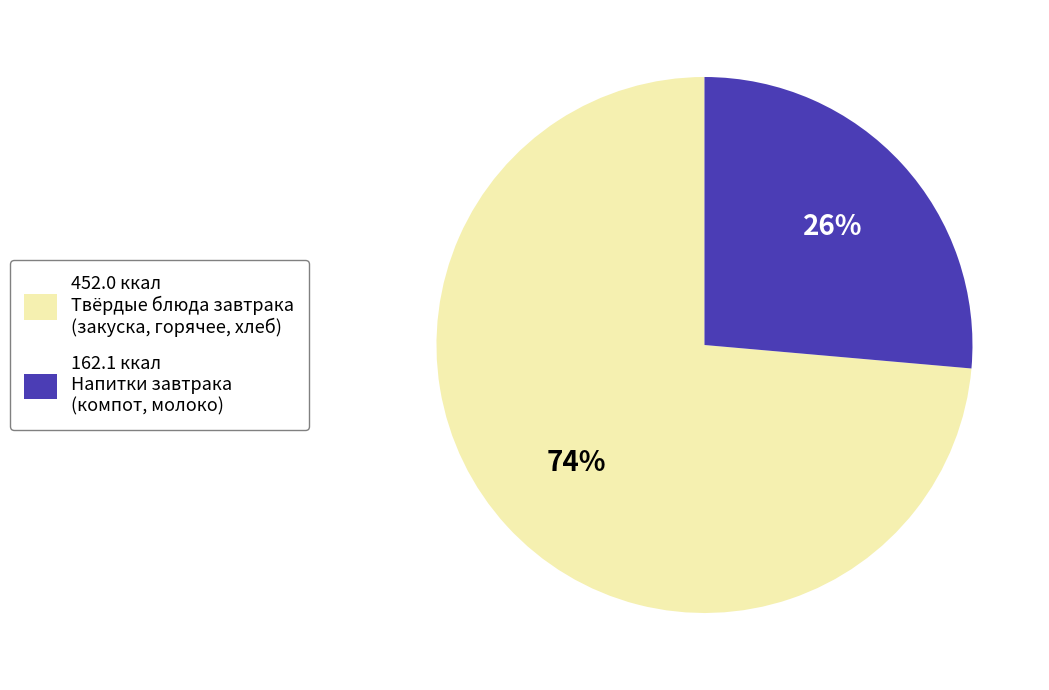

Is there any slice that represents more than half of the pie?

Yes